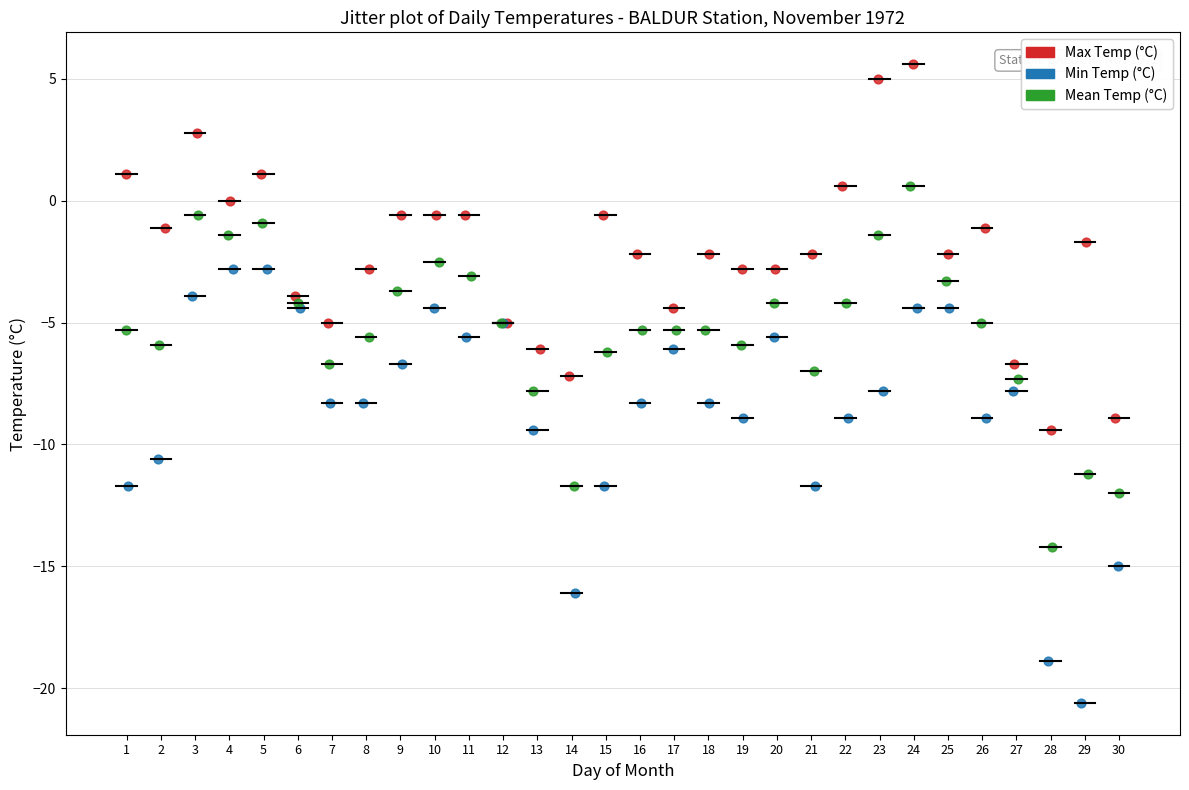

Which series has the largest Y range (max minus min)?

Min Temp (°C)